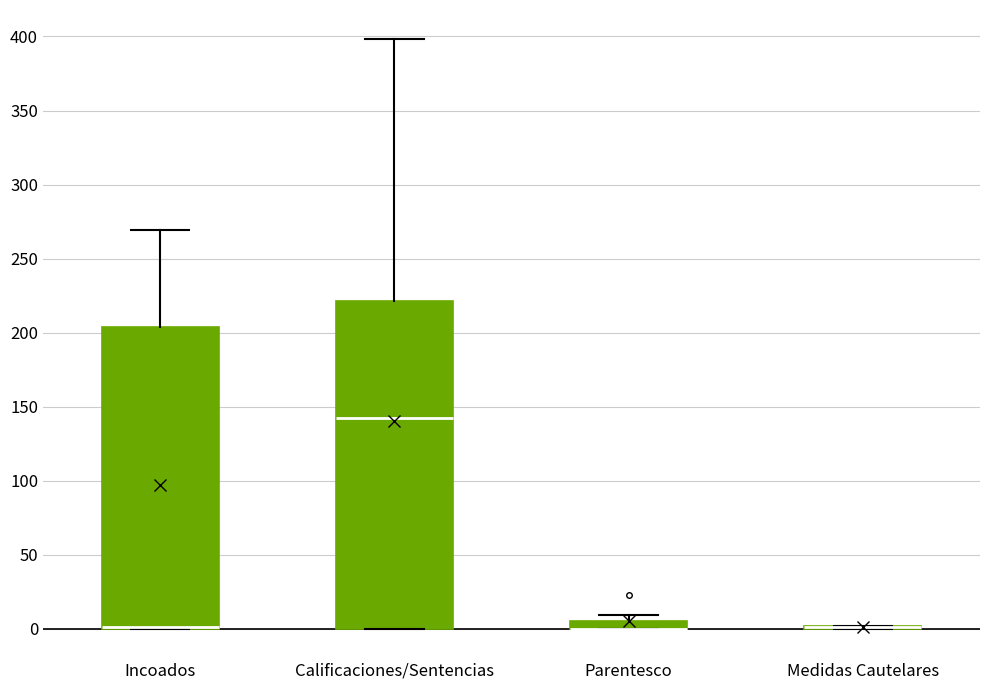

Where is the upper edge of the box for Parentesco on the y-axis? The values are not printed on the chart, so give them approximately, as read against the axis.

5